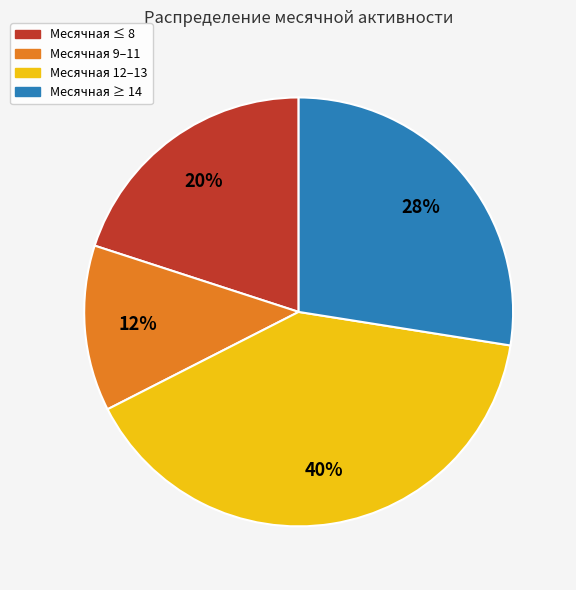

Between Месячная ≥ 14 and Месячная 12–13, which is larger?

Месячная 12–13